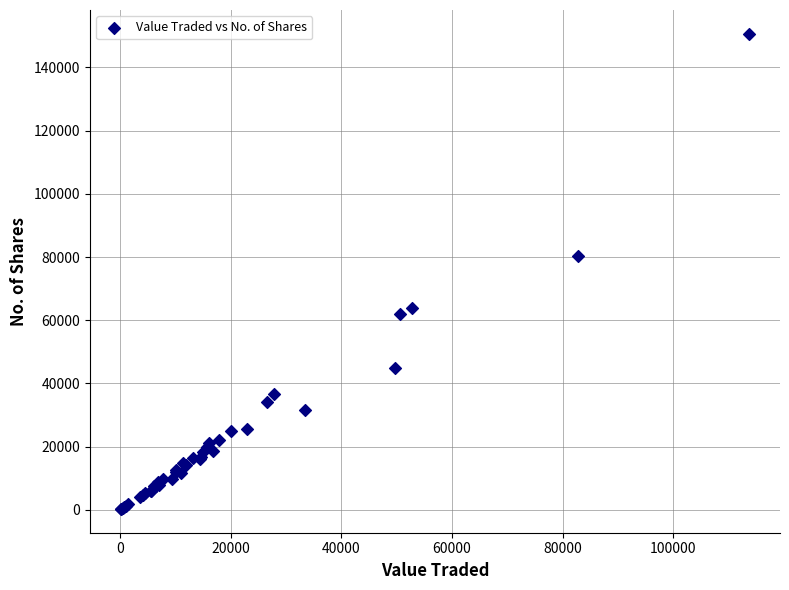

What Y value in the scatter plot is closest to 75471?

80468